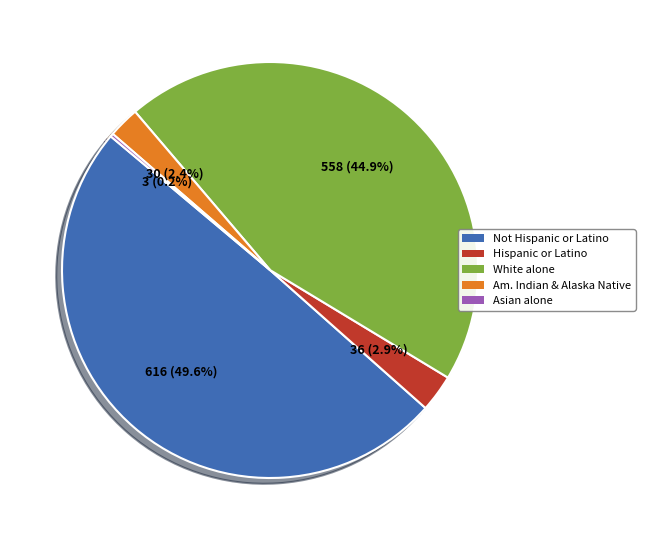

Is there a majority slice in this chart?

No